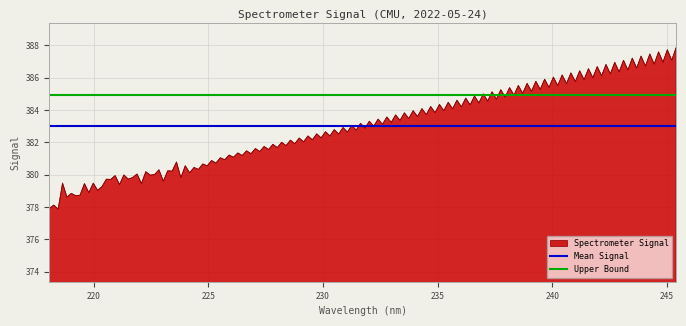

What is the maximum value for Spectrometer Signal?

387.9